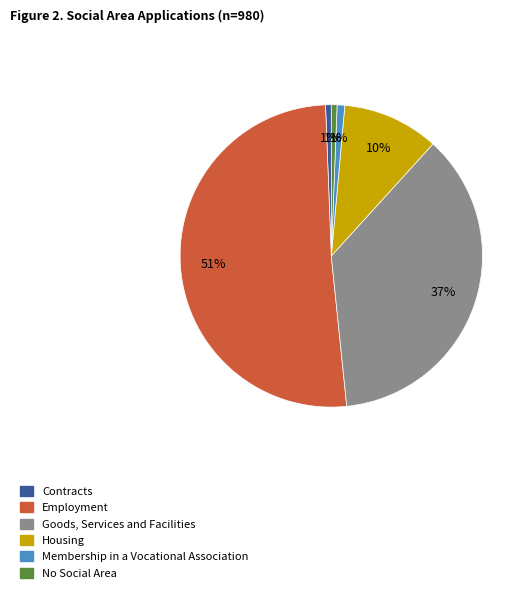

Between Housing and No Social Area, which is larger?

Housing